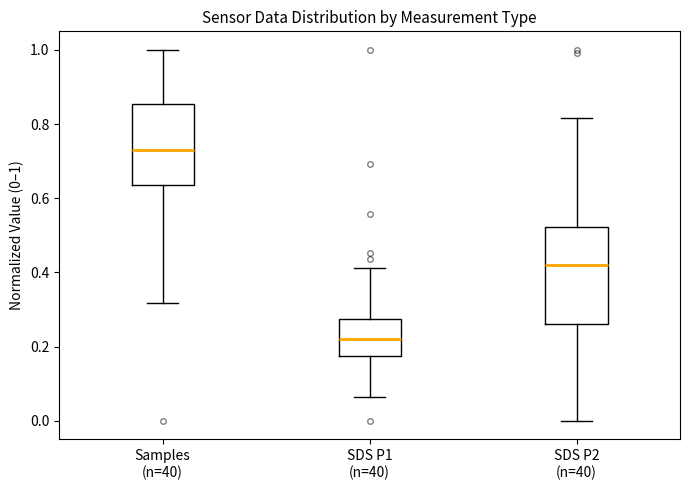

Where does the median line of the box for SDS P1 (n=40) sit on the y-axis? The values are not printed on the chart, so give them approximately, as read against the axis.

0.22